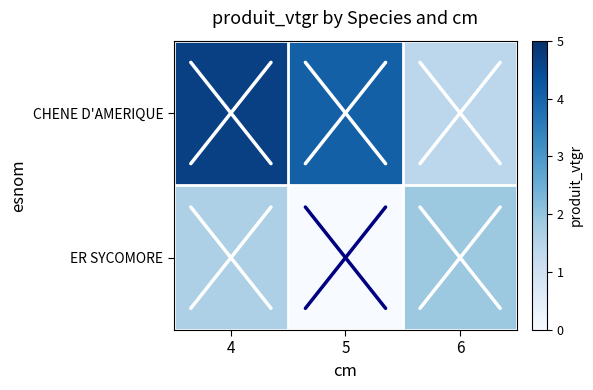

Reading left to right, extract all data points from this chart.

CHENE D'AMERIQUE: 4=4.7	5=4.1	6=1.4
ER SYCOMORE: 4=1.6	5=0.0	6=1.9